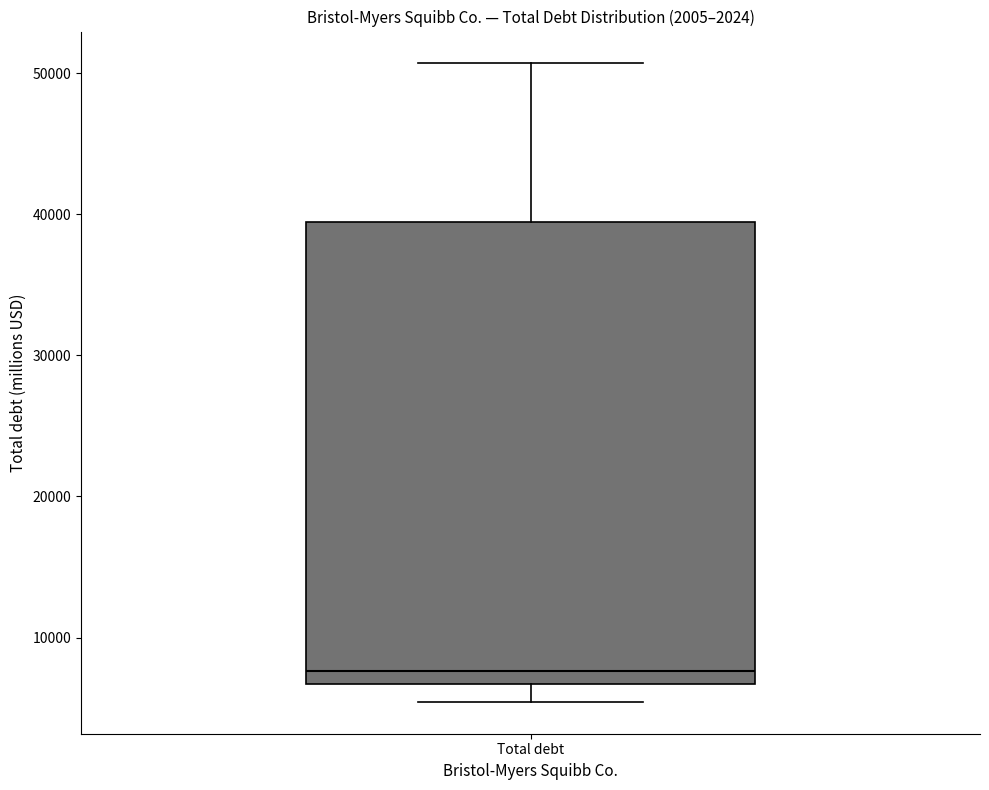

Transcribe this box plot: give where the median line is, the range the box spans, and where the two whiskers end, as read against the y-axis. The values are not printed on the chart, so give them approximately, as read against the axis.

median 8000, box 7000 to 39000, whiskers 5000 to 51000